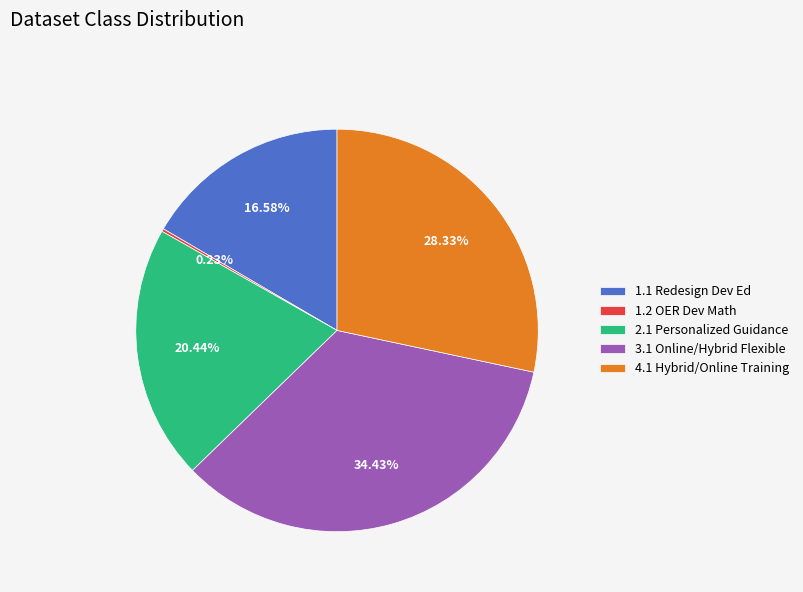

To the nearest percent, what is the difference between the largest and smallest slice percentages?

34%